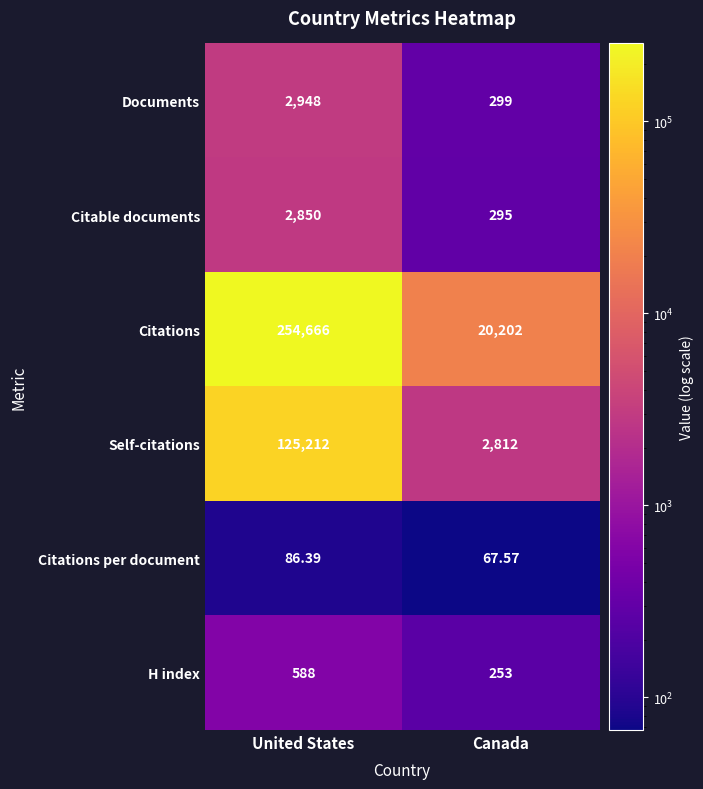

Rank the series by their maximum value, from highest to lowest.

Citations, Self-citations, Documents, Citable documents, H index, Citations per document